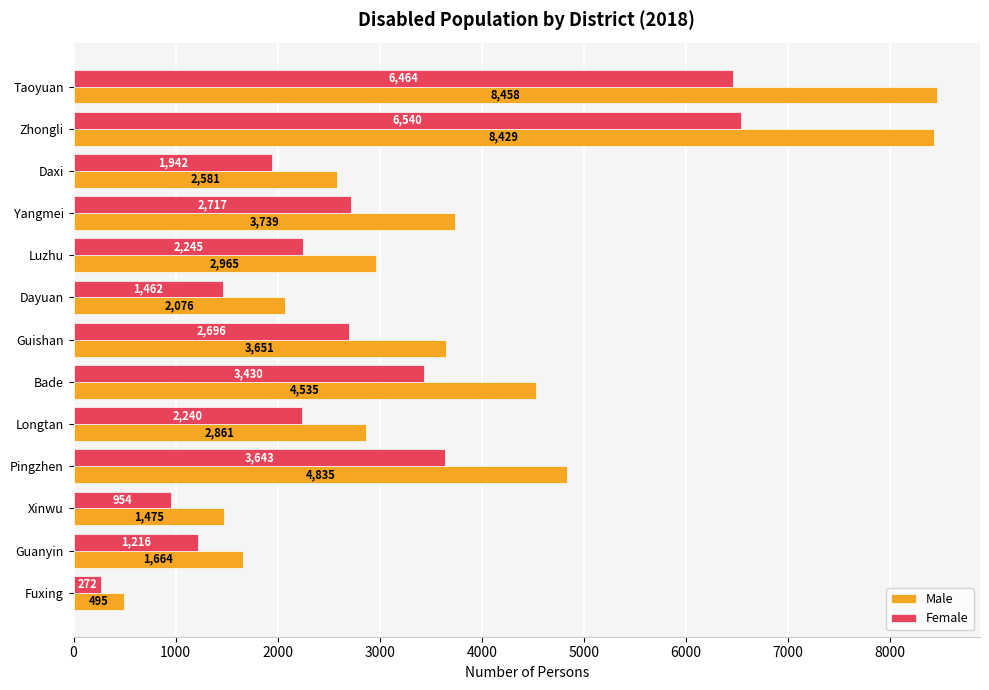

At which category is the sum across all series the highest?

Zhongli